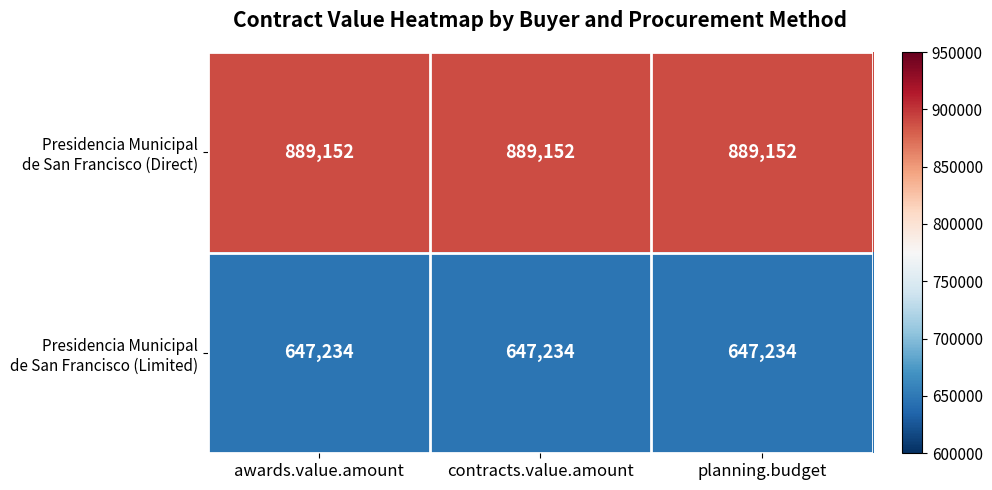

What is the total value across all series at awards.value.amount?

1536386